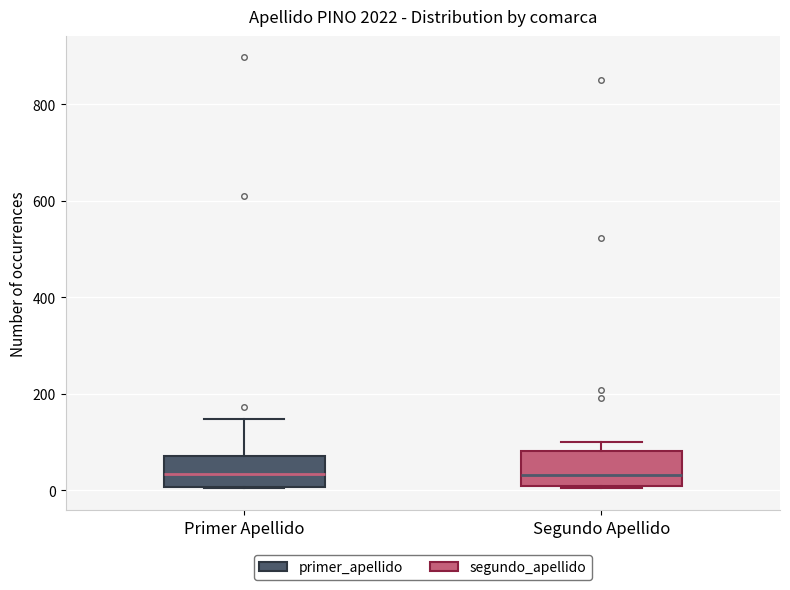

Reading left to right, transcribe this box plot: for each box, give where its median line is, the range the box spans, and where its two whiskers end, as read against the y-axis. The values are not printed on the chart, so give them approximately, as read against the axis.

Primer Apellido: median 40, box 0 to 80, whiskers 0 to 140
Segundo Apellido: median 40, box 20 to 80, whiskers 0 to 100